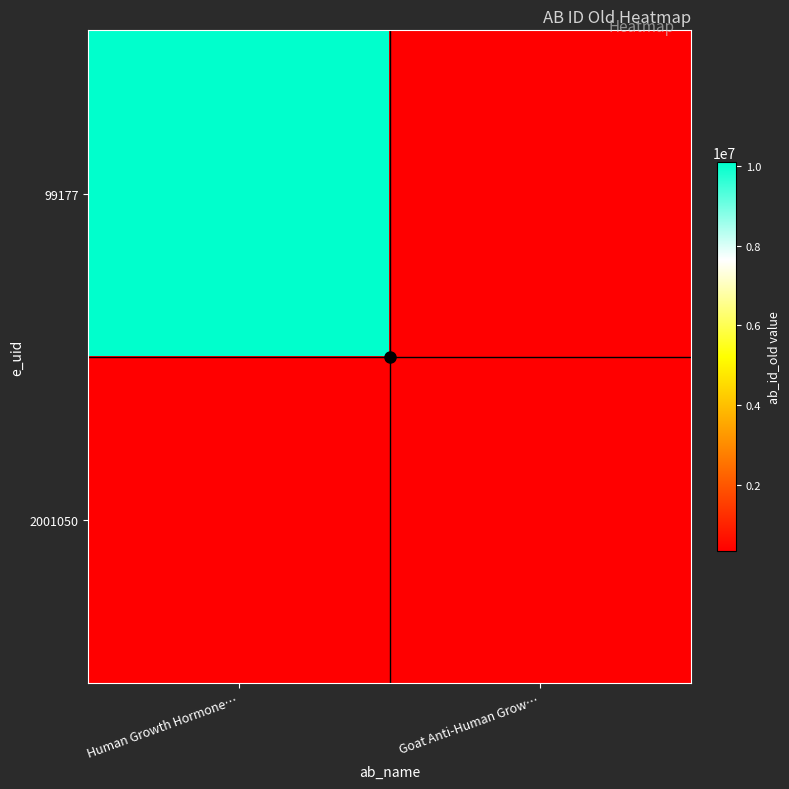

Reading left to right, transcribe all the data shown in this chart.

99177: Human Growth Hormone…=10080526	Goat Anti-Human Grow…=354573
2001050: Human Growth Hormone…=354573	Goat Anti-Human Grow…=354573